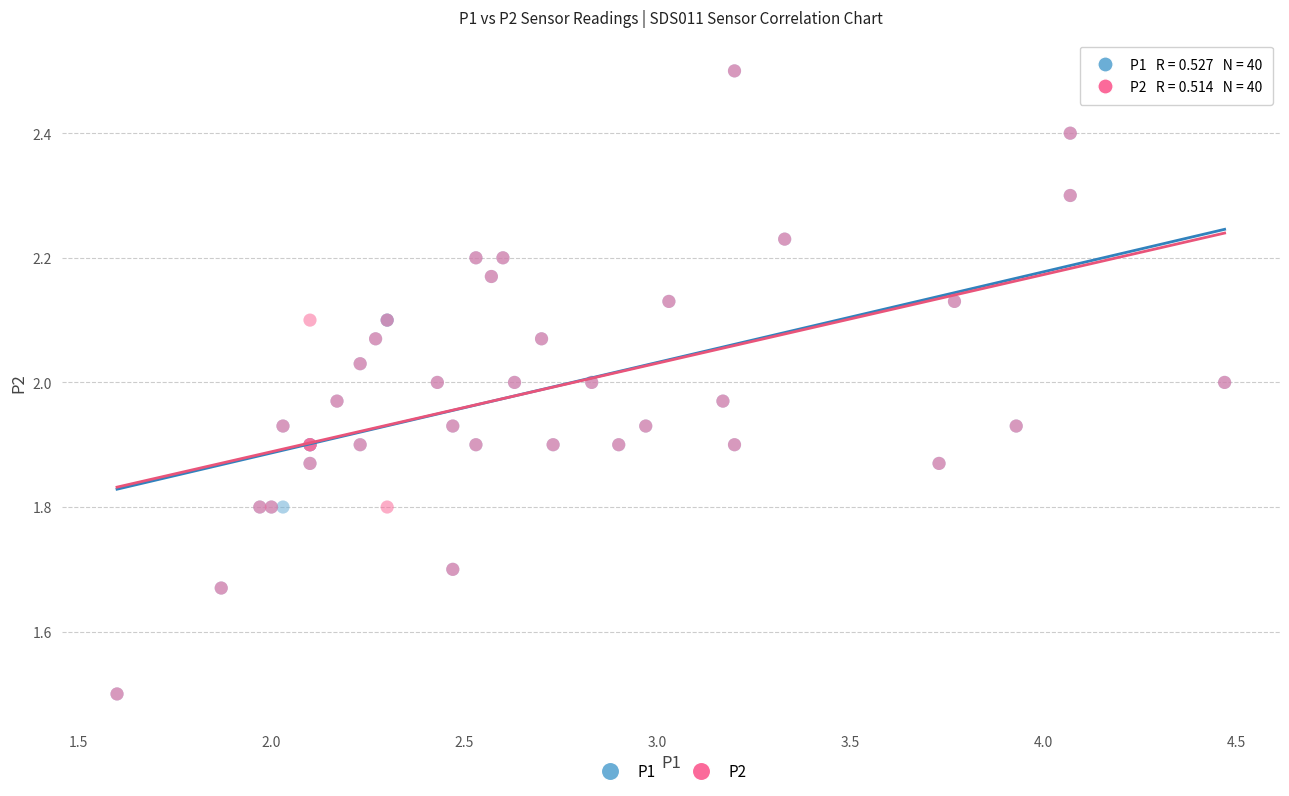

What are all the series names shown in the legend?

P1, P2